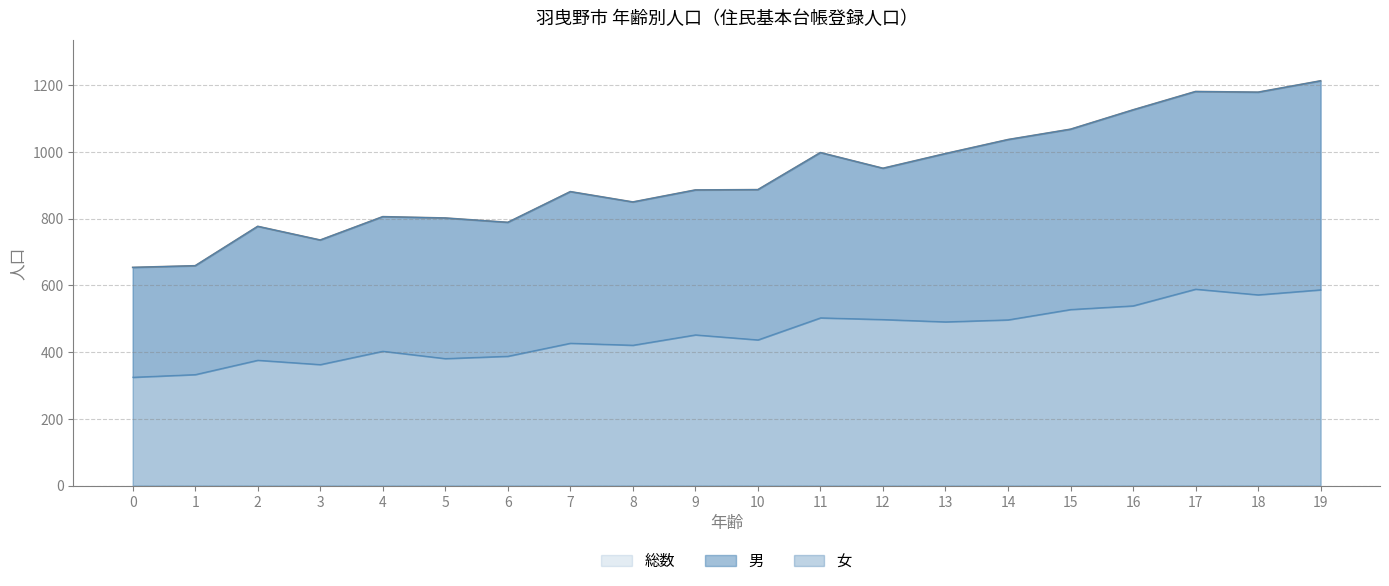

Is the value of 男 at 2 greater than the value of 総数 at 16?

No